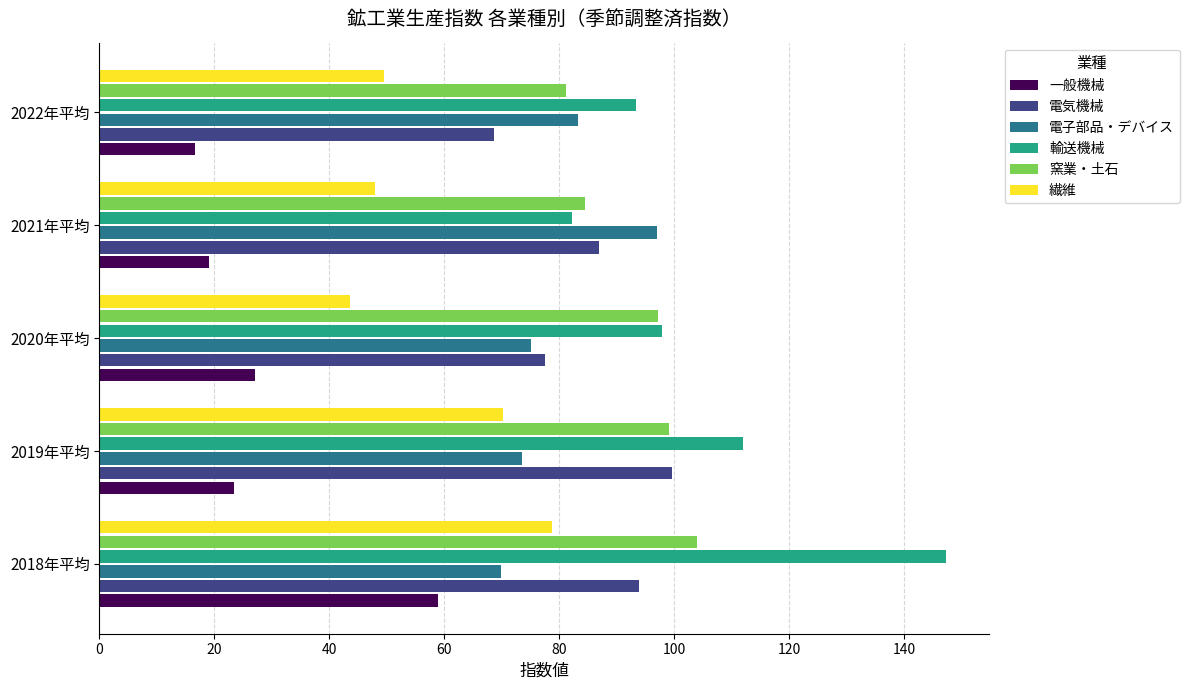

What is the sum of all 輸送機械 values?

532.6